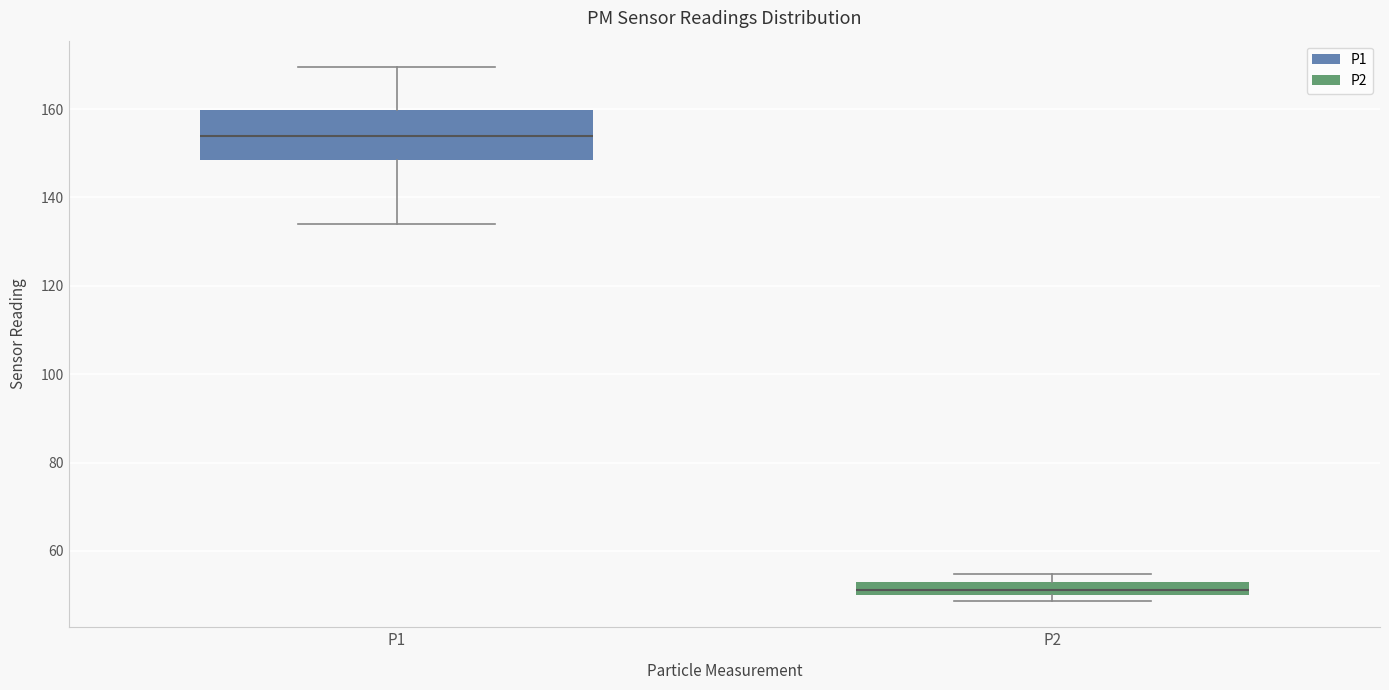

Comparing the boxes themselves (not the whiskers), which one is the tallest?

P1